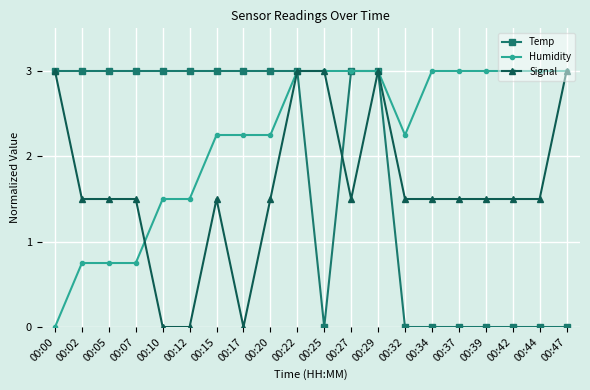

How many lines are shown in the chart?

3